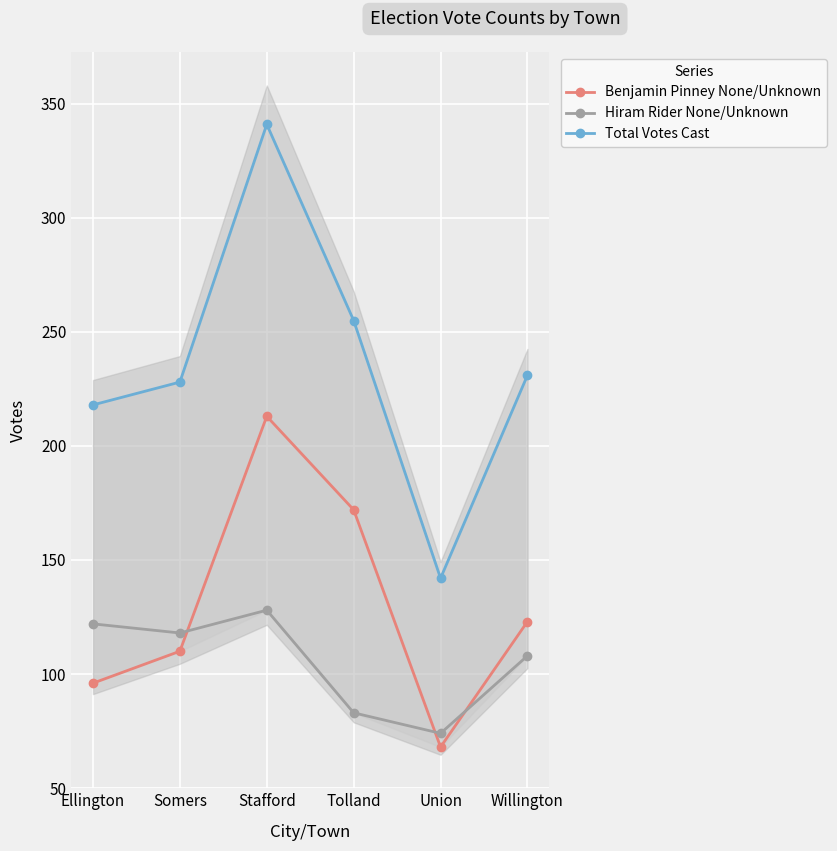

Rank the series by their maximum value, from highest to lowest.

Total Votes Cast, Benjamin Pinney None/Unknown, Hiram Rider None/Unknown